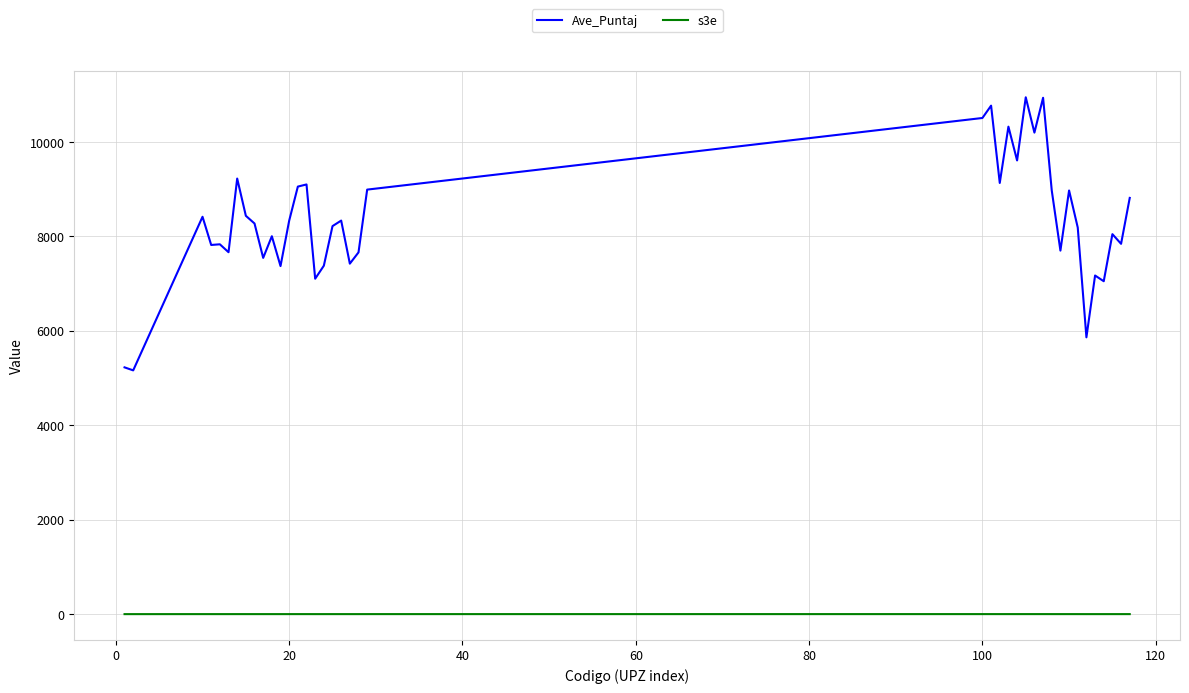

Which series has the widest spread of values?

Ave_Puntaj